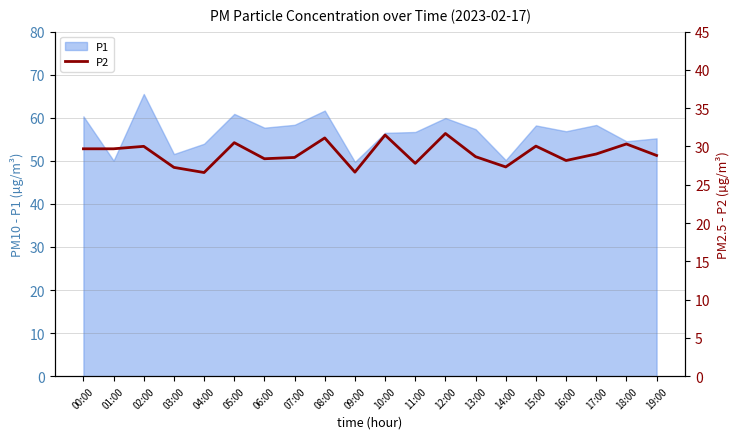

What is the label of the 10th point from the right?

10:00